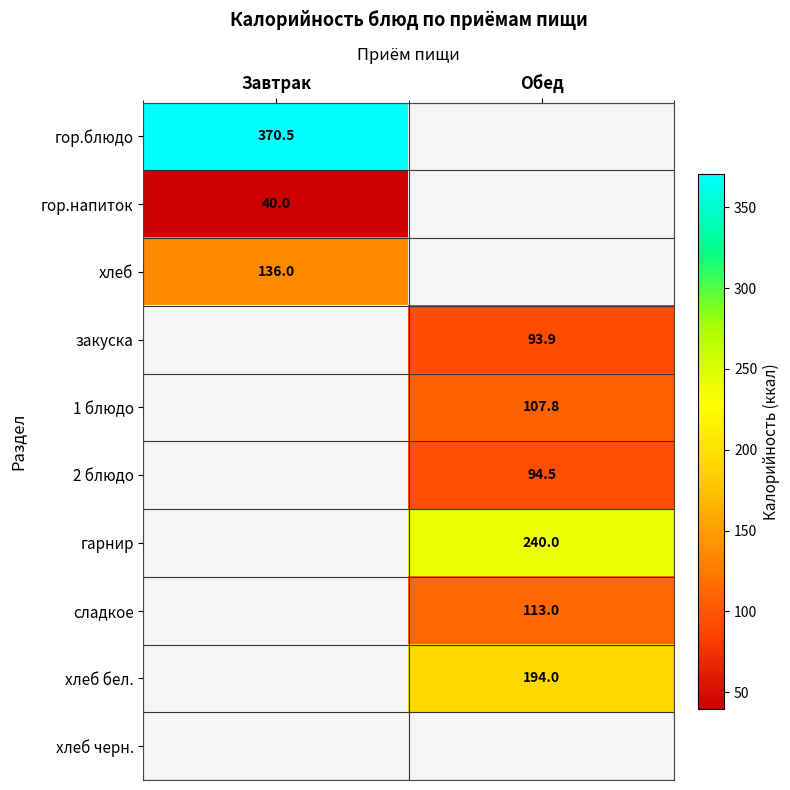

Between Обед and Завтрак, which is larger?

Завтрак